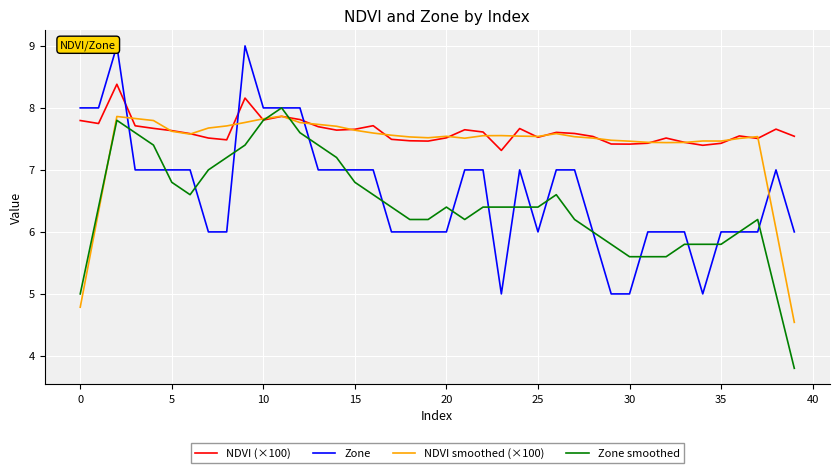

What are all the series names shown in the legend?

NDVI (×100), Zone, NDVI smoothed (×100), Zone smoothed